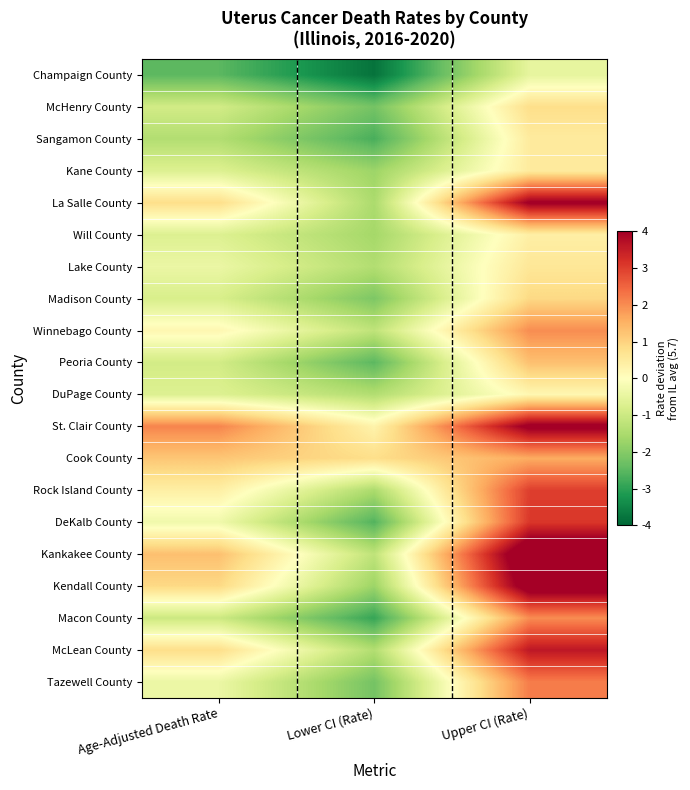

What is the total value across all series at Age-Adjusted Death Rate?

-3.0